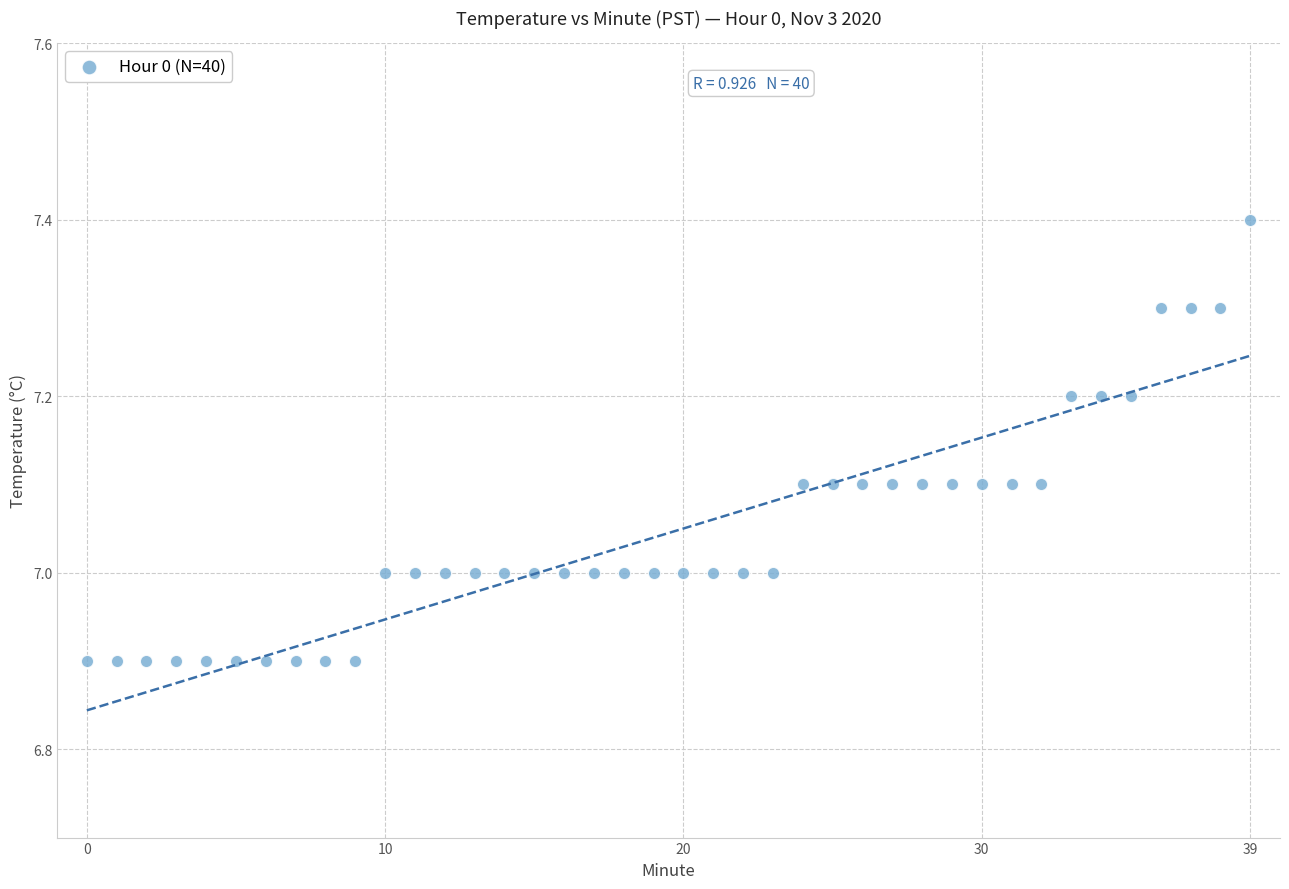

What is the range of Y values (max minus min)?

0.5